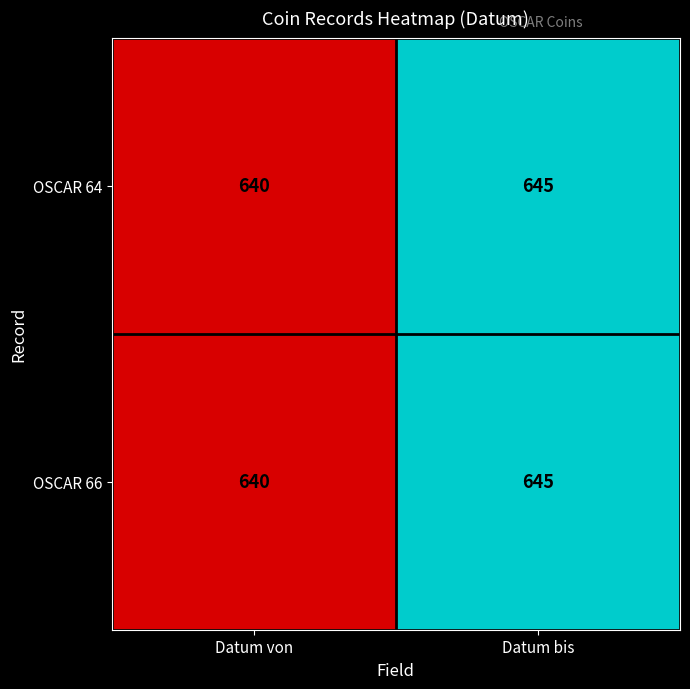

Count the number of data series in this chart.

2